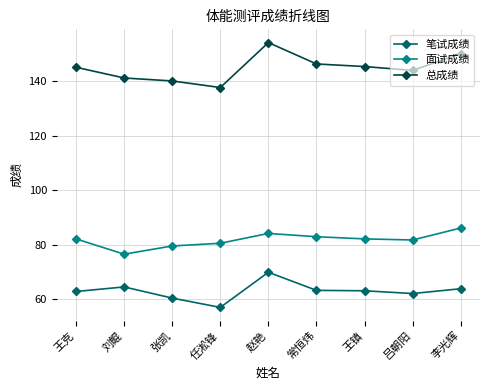

What are all the series names shown in the legend?

笔试成绩, 面试成绩, 总成绩